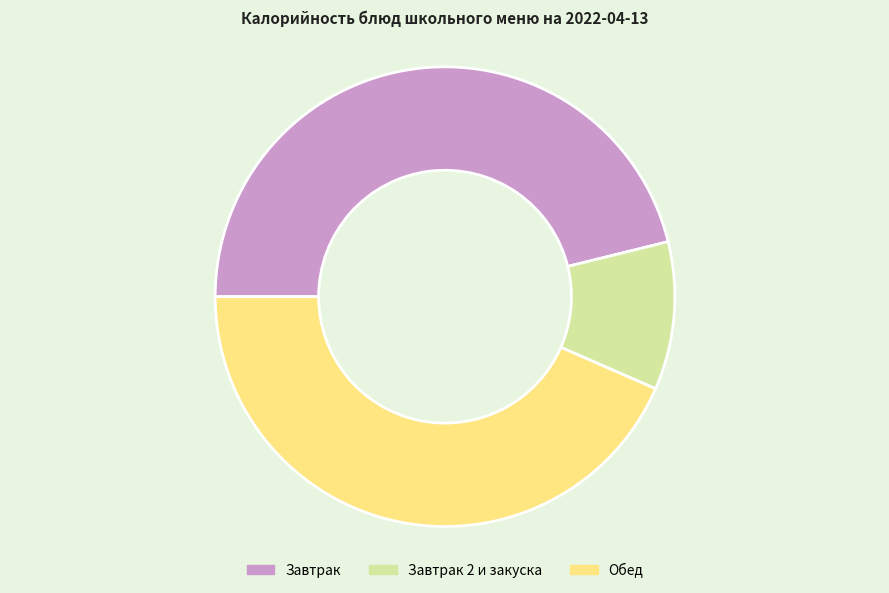

Is there a majority slice in this chart?

No